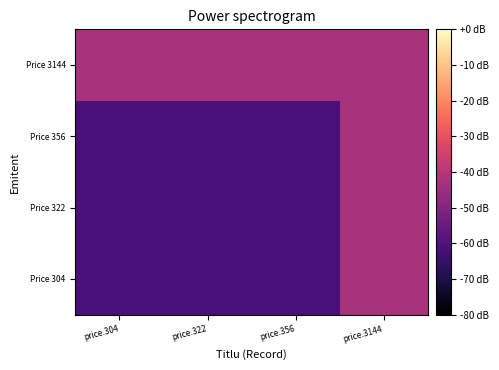

Which label corresponds to the largest value in the chart?

price.3144